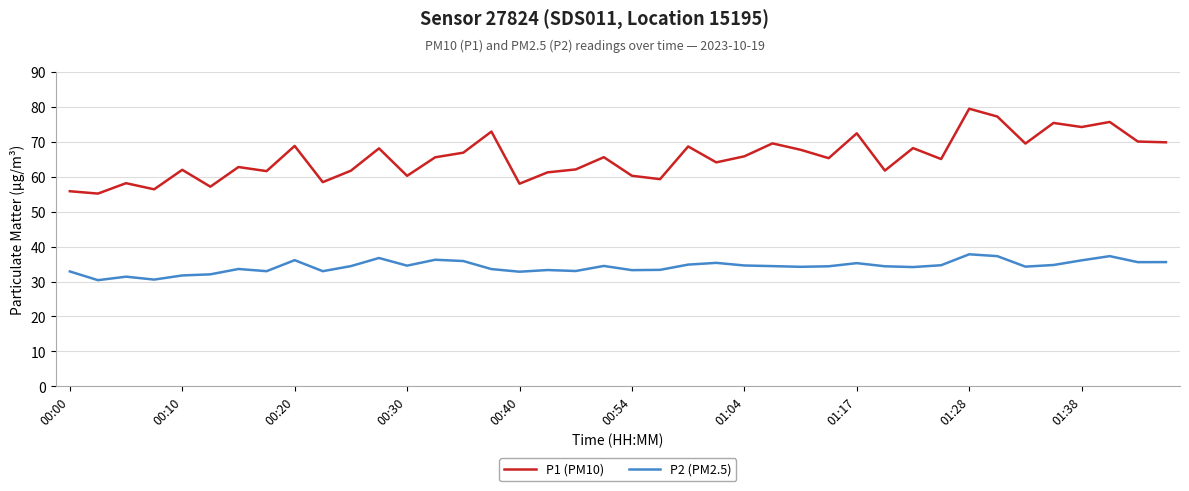

What is the difference between the maximum and minimum values in the P2 (PM2.5) series?

7.4